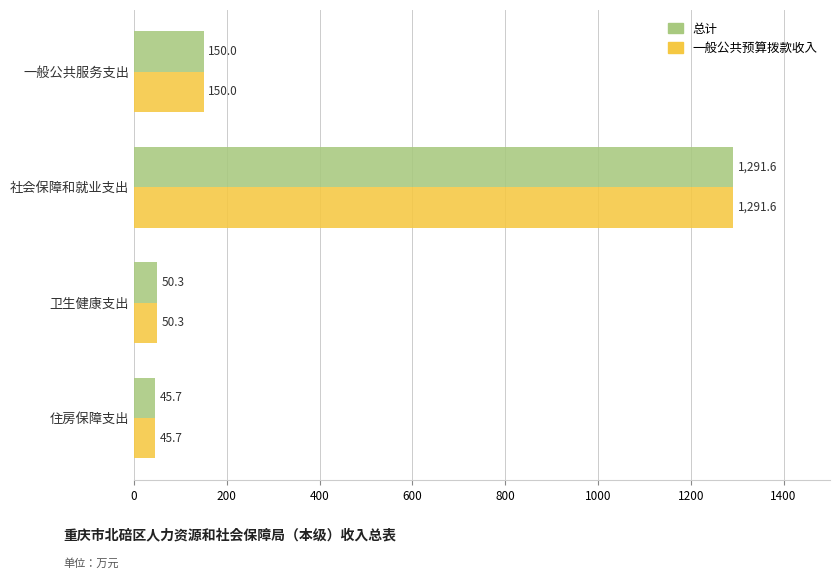

At how many categories does at least one series exceed 1173?

1